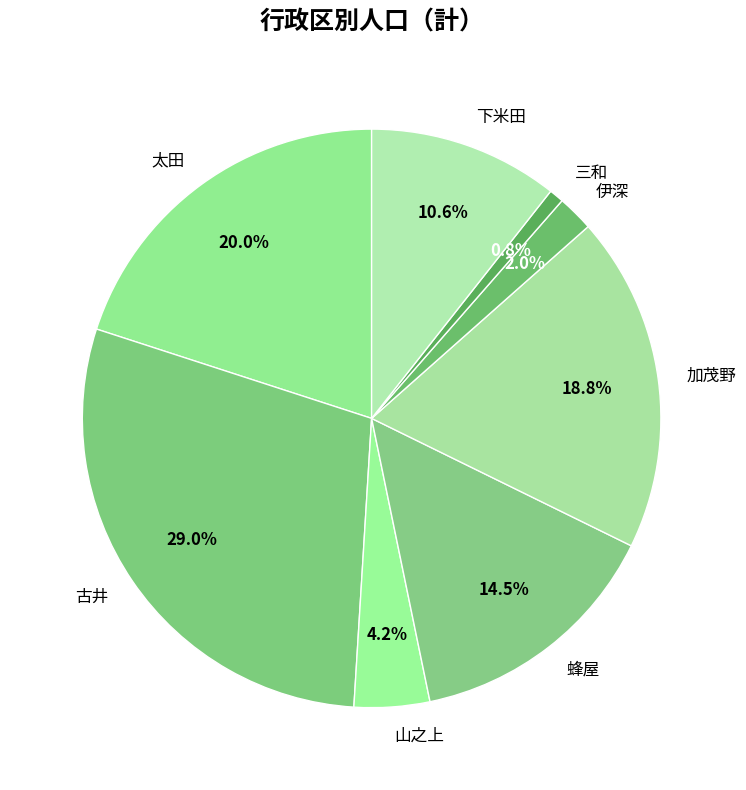

The 加茂野 slice represents 33% of the pie. True or false?

False